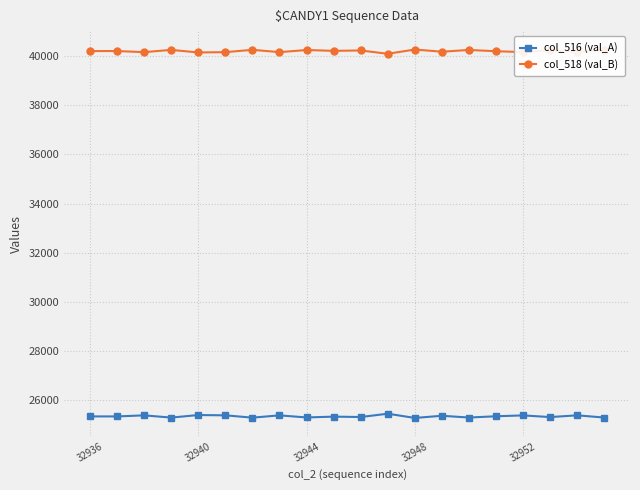

What is the sum of all col_516 (val_A) values?

506413